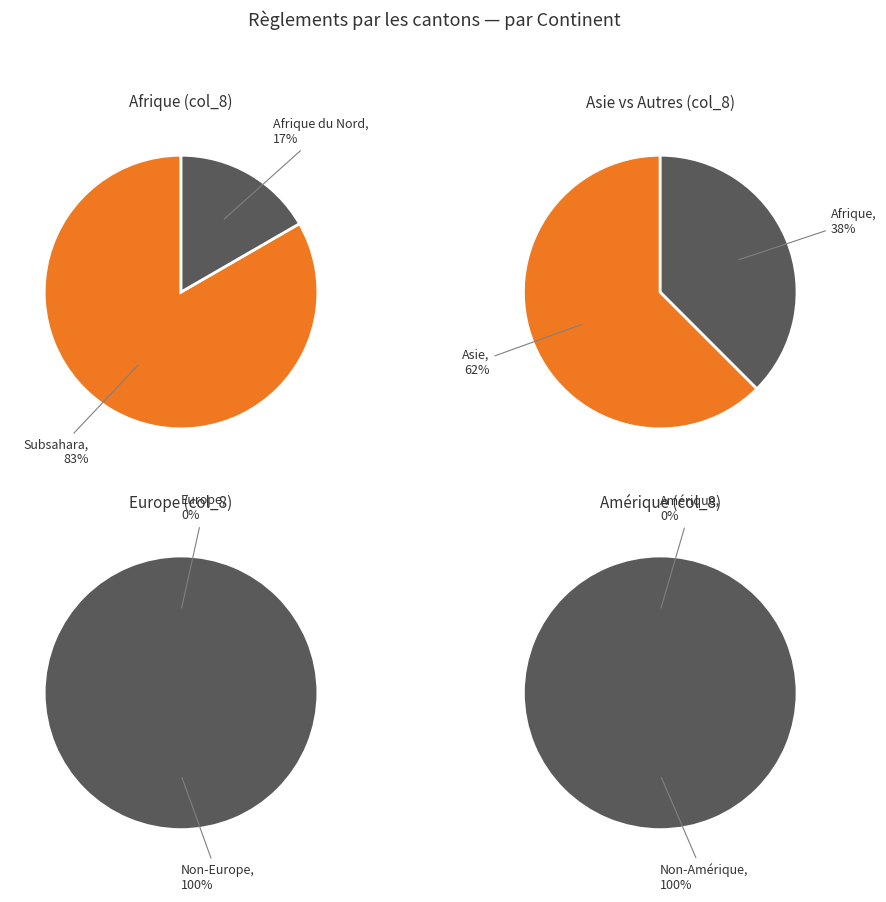

How many slices are in this pie chart?

6